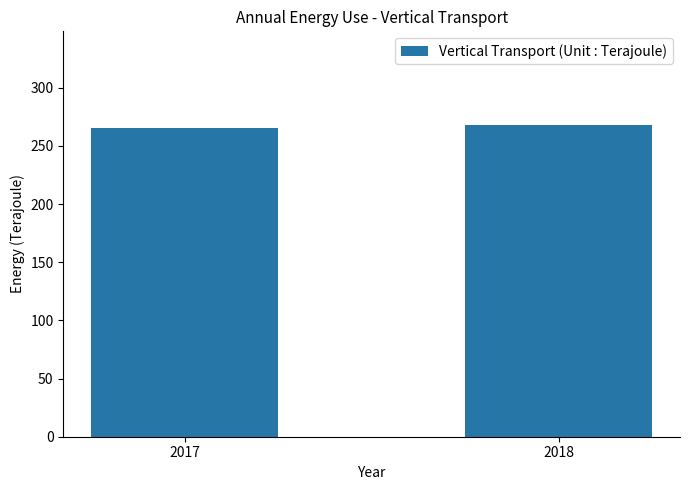

Reading right to left, list all the values displayed in this chart.

268	265